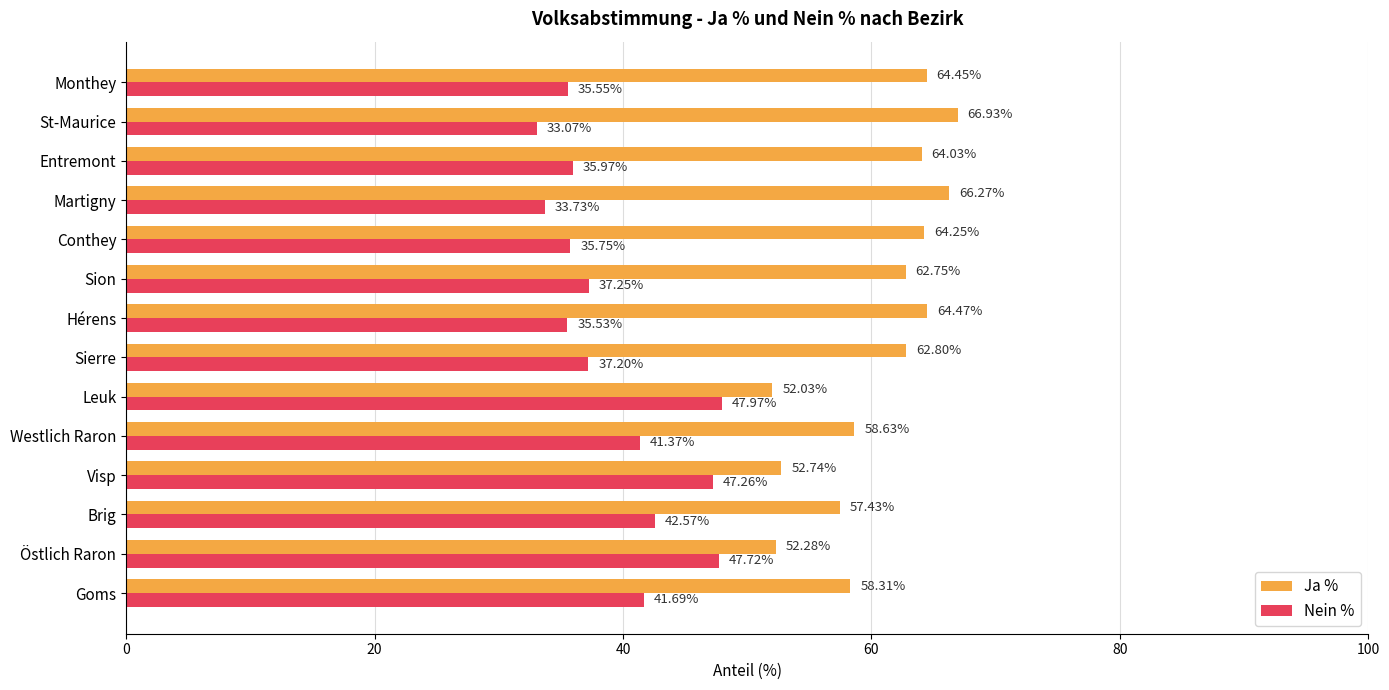

At how many categories does at least one series exceed 38?

14